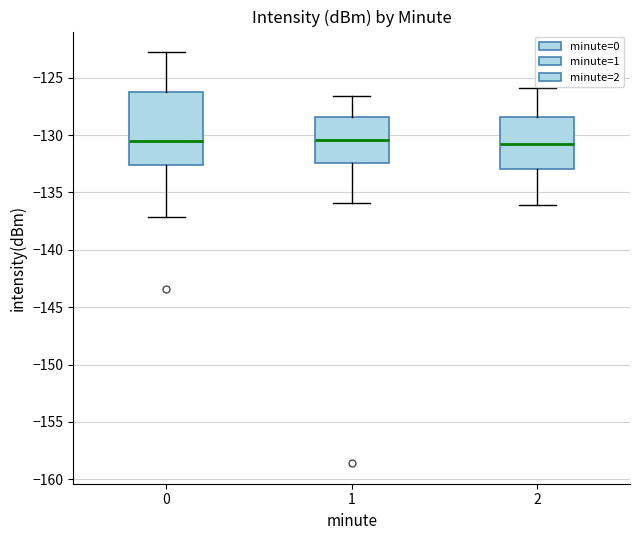

Where does the median line of the box at x = 0 sit on the y-axis? The values are not printed on the chart, so give them approximately, as read against the axis.

-130.5